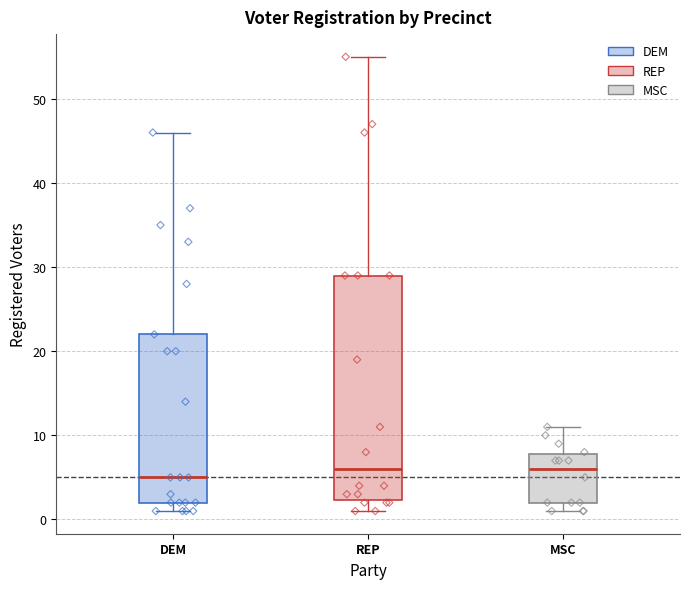

Where does the lower whisker of the box for REP end on the y-axis? The values are not printed on the chart, so give them approximately, as read against the axis.

1